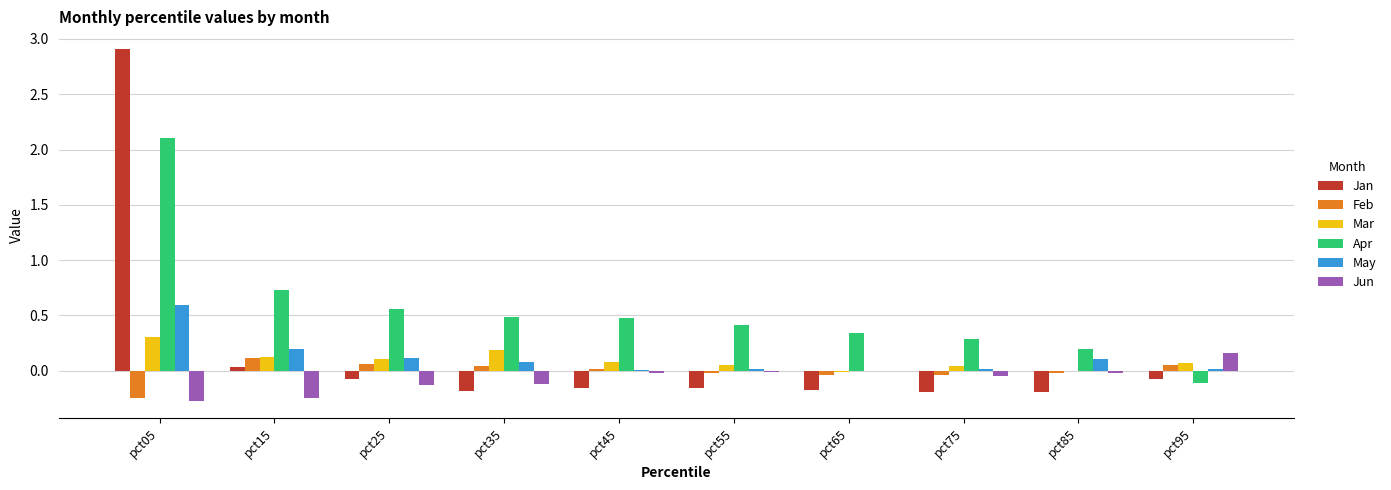

What is the sum of all Mar values?

0.9